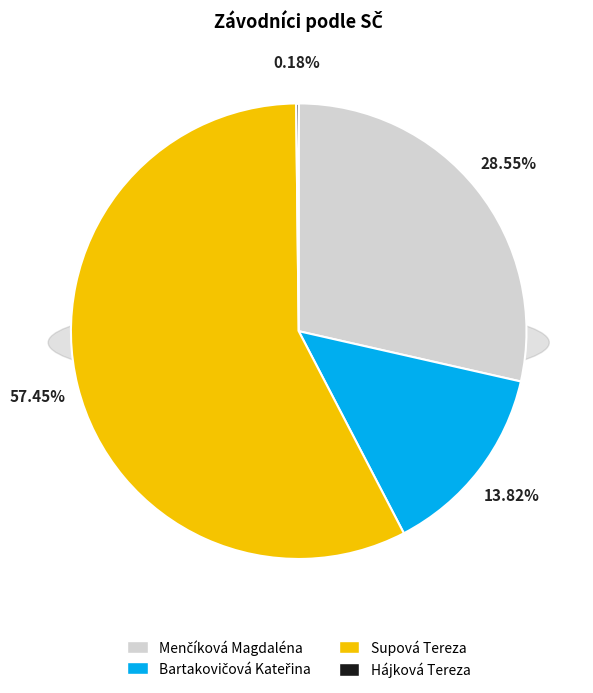

What percentage is the Menčíková Magdaléna slice, to the nearest percent?

29%